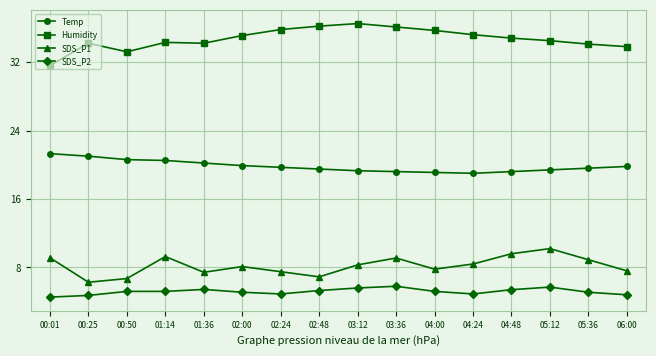

Which series changed the most between 03:12 and 04:24?

Humidity